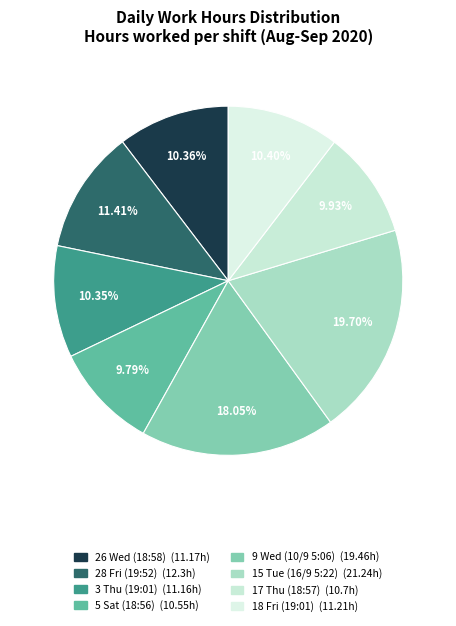

Is there any slice that represents more than half of the pie?

No